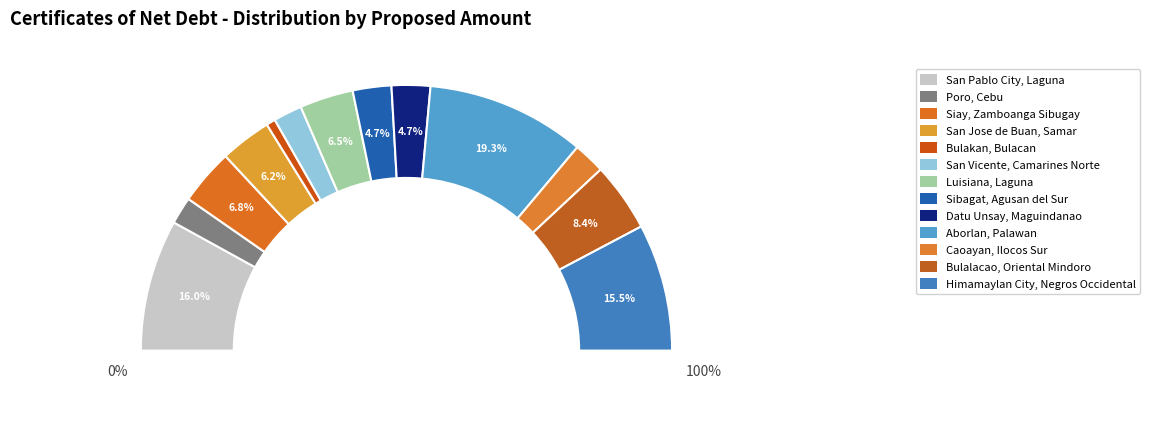

The Aborlan, Palawan slice represents 4% of the pie. True or false?

False